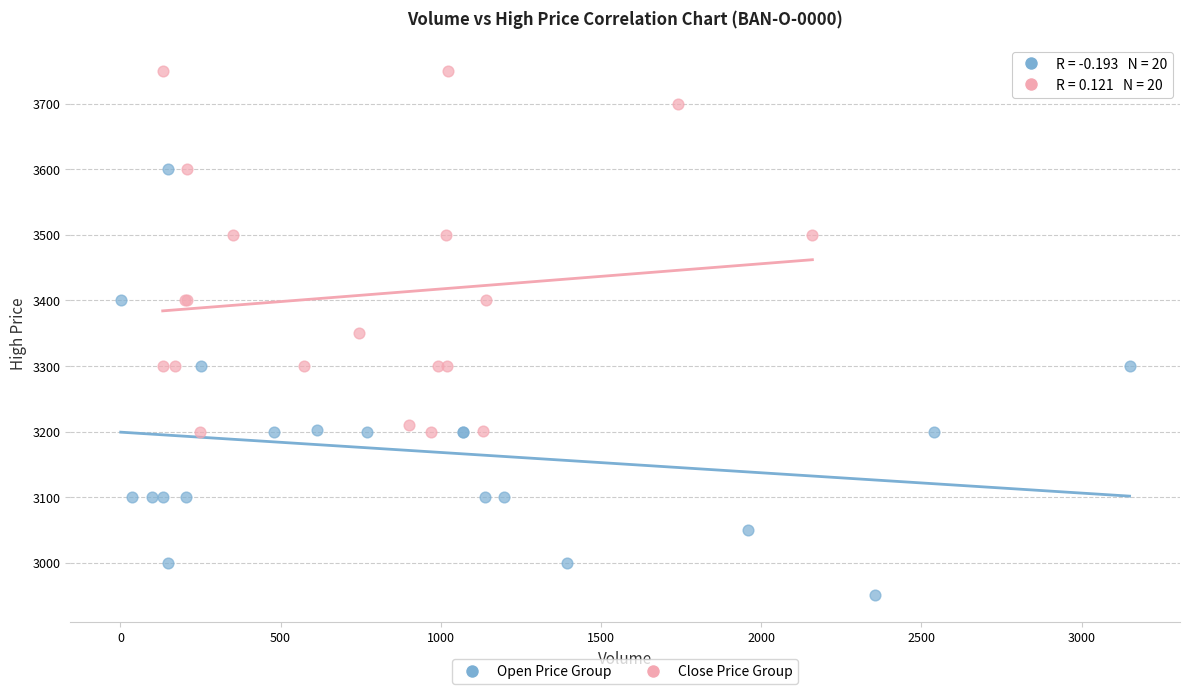

Which series has the largest Y range (max minus min)?

Open Price Group